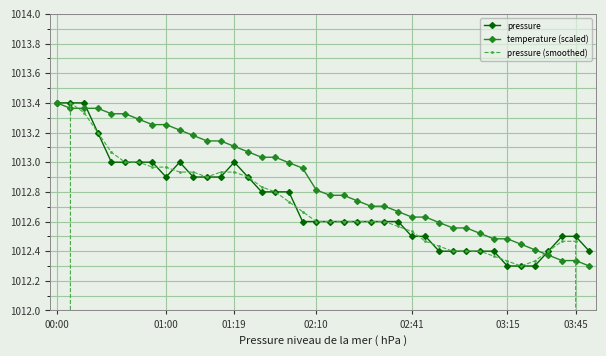

What is the difference between the highest and lowest values at 11?

0.2